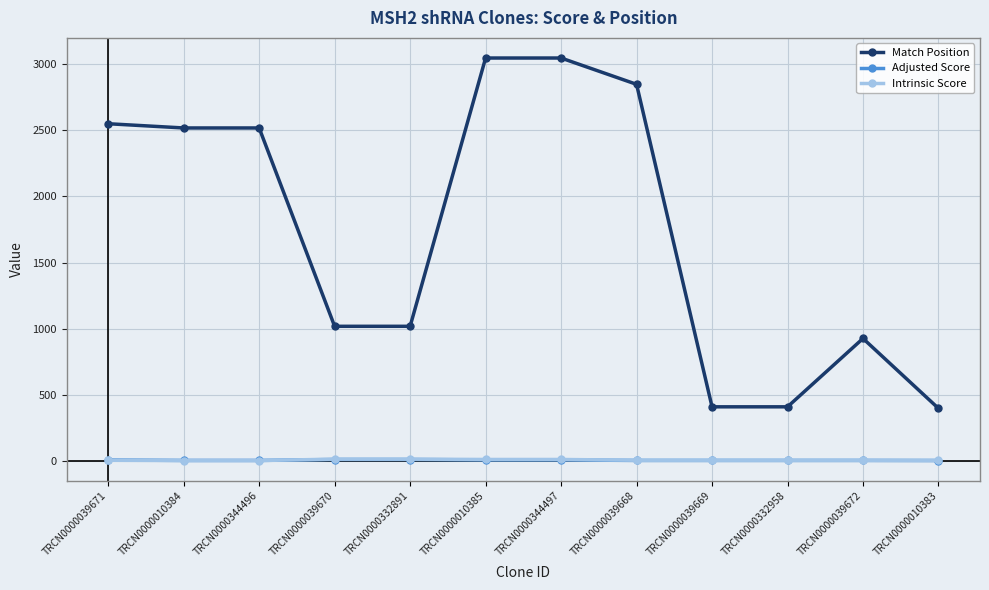

True or false: Match Position and Adjusted Score cross at least once.

False